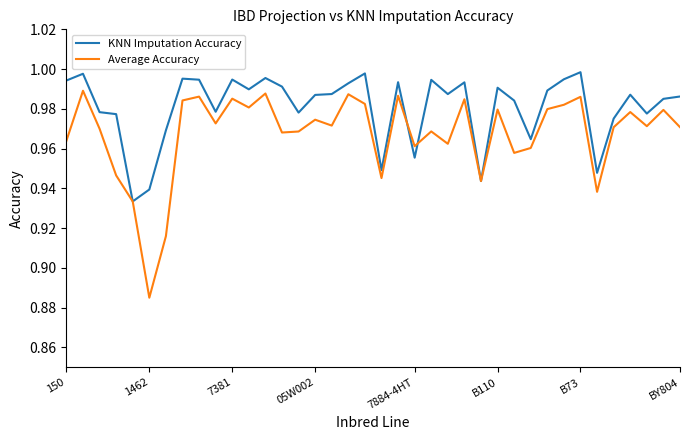

In KNN Imputation Accuracy, how many points are lower than both neighbors (excluding endpoints)?

11